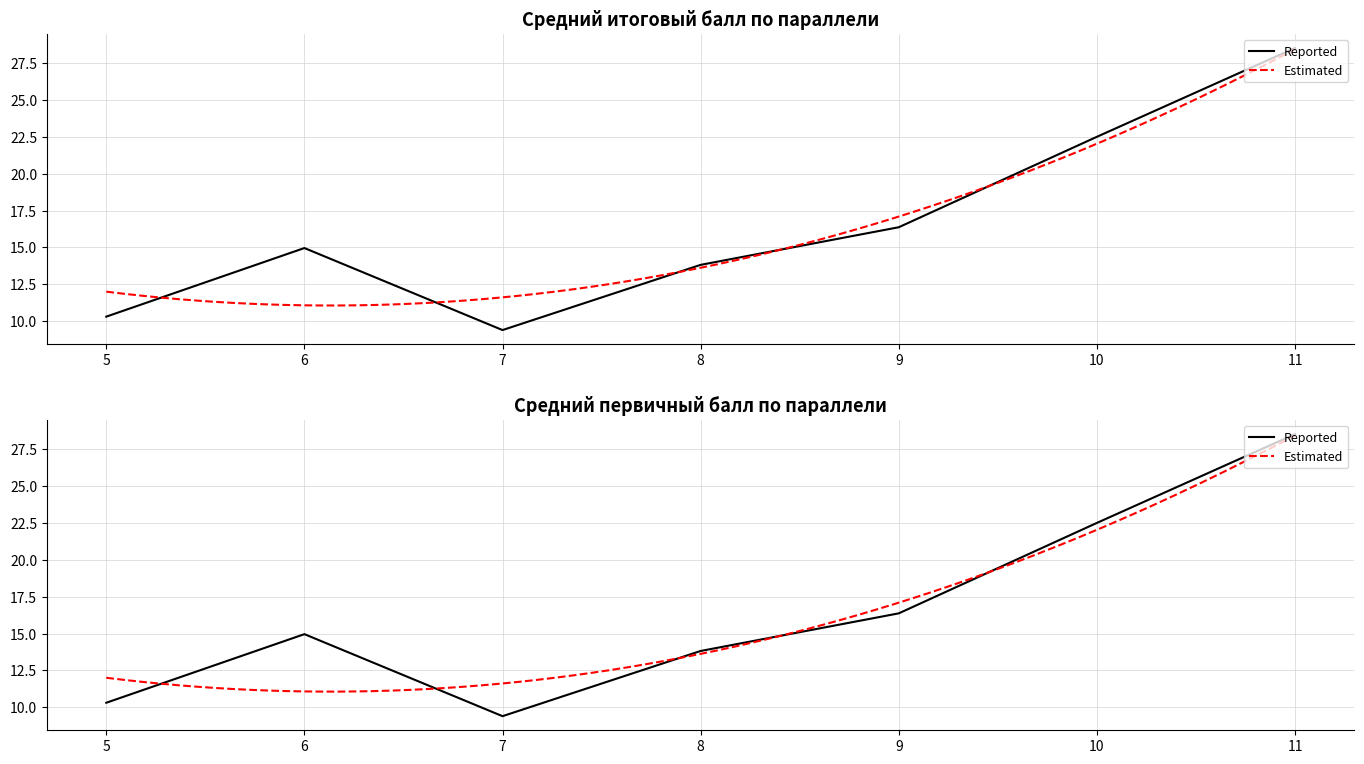

What is the difference between the second highest and second lowest values in the Итоговый балл series?

12.2